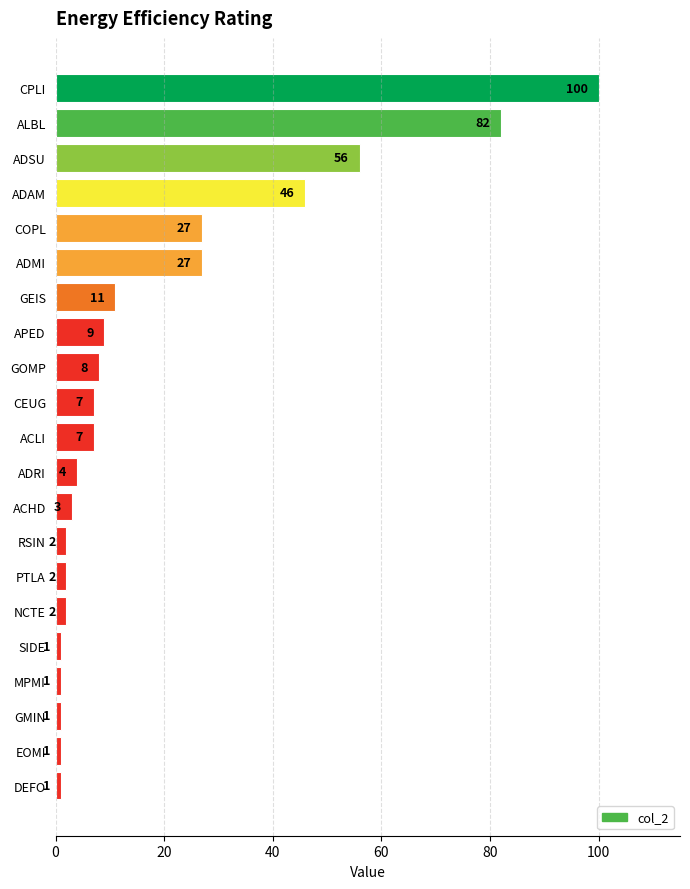

What is the value of the 2nd bar from the top?

82